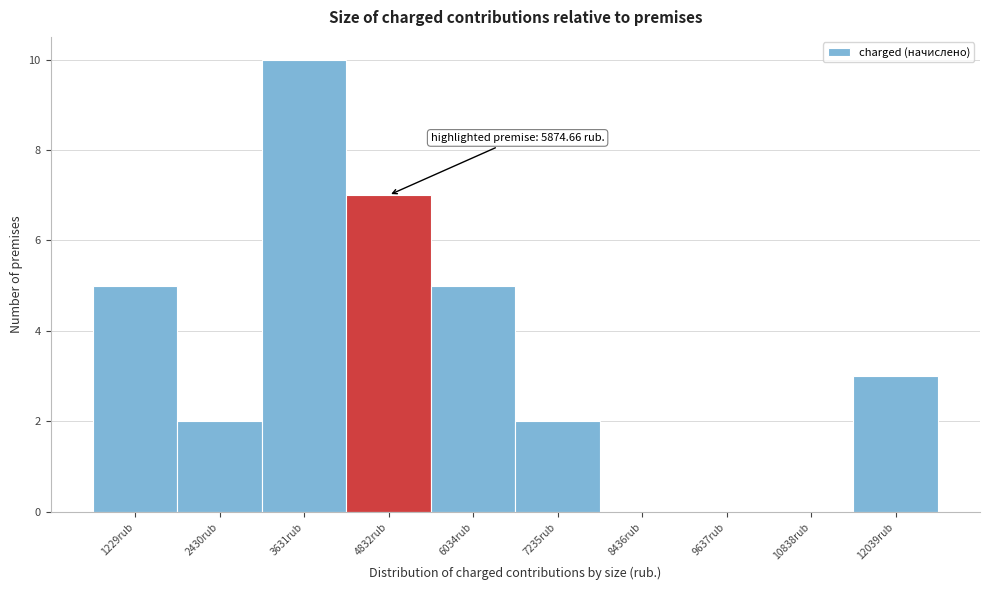

Reading left to right, list all the values displayed in this chart.

1229rub=5	2430rub=2	3631rub=10	4832rub=7	6034rub=5	7235rub=2	8436rub=0	9637rub=0	10838rub=0	12039rub=3